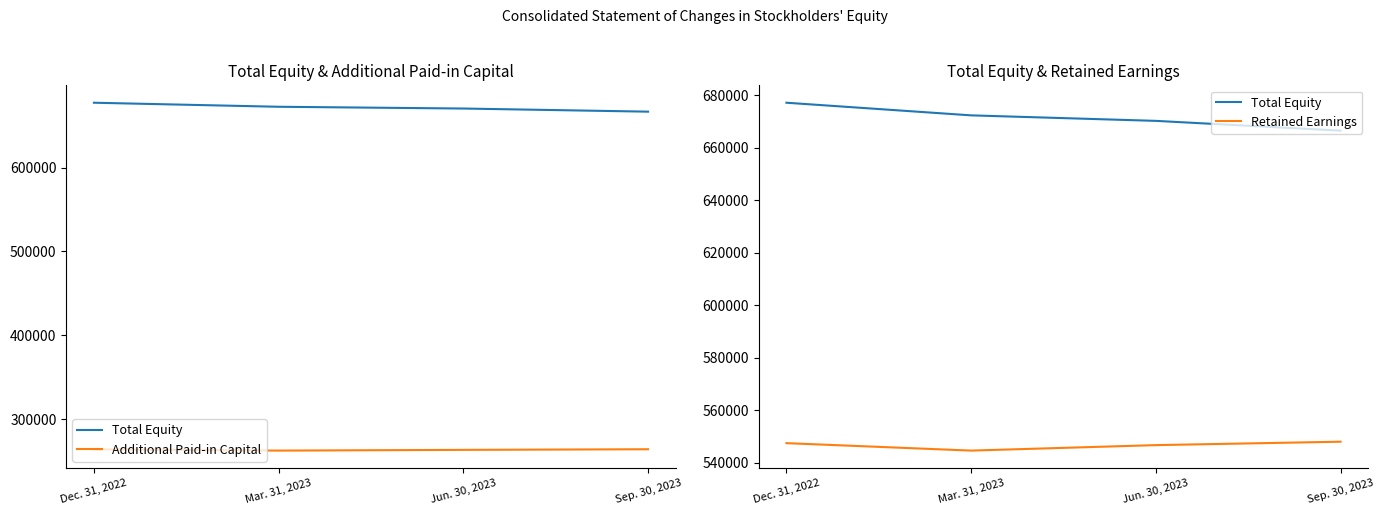

Count the number of categories in the chart.

4